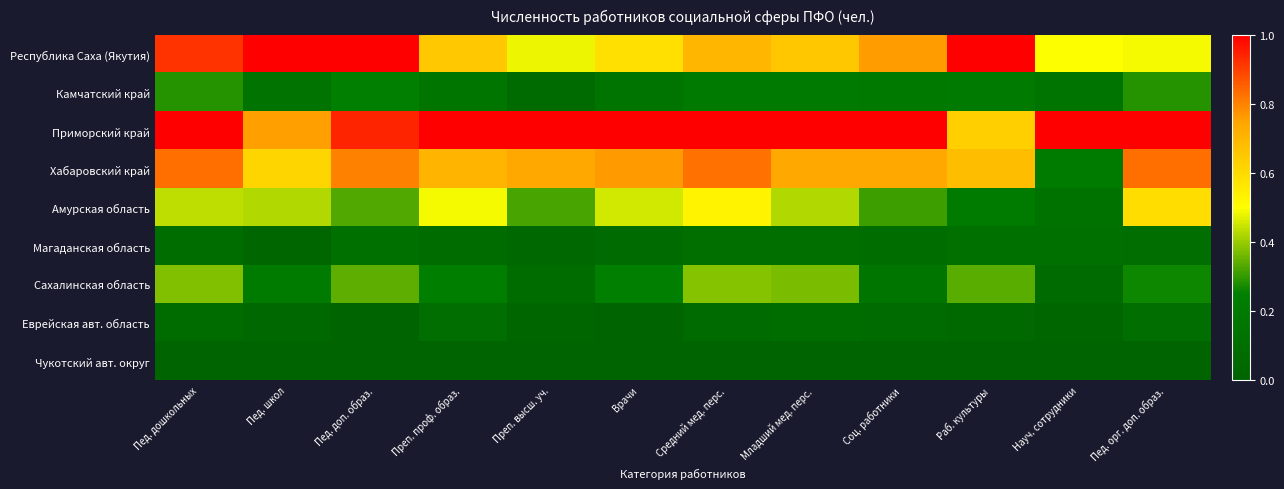

What is the total value across all series at Пед. дошкольных?

4.0